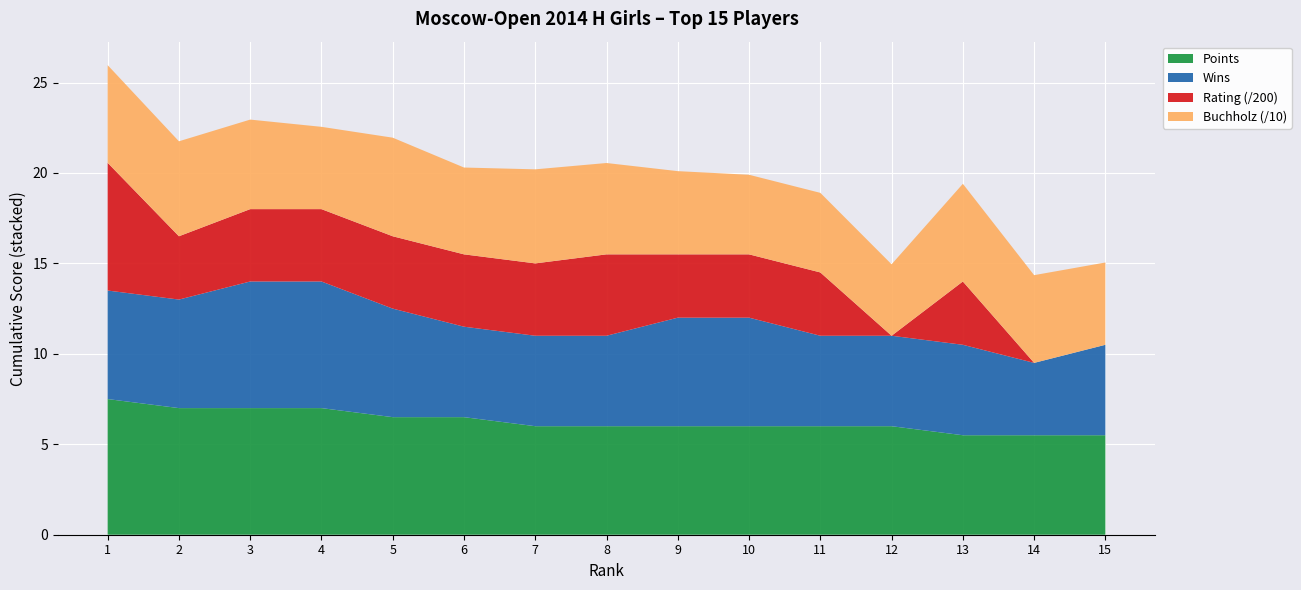

Reading left to right, list all the values displayed in this chart.

Points: 1=7.5	2=7.0	3=7.0	4=7.0	5=6.5	6=6.5	7=6.0	8=6.0	9=6.0	10=6.0	11=6.0	12=6.0	13=5.5	14=5.5	15=5.5
Buchholz: 1=54.0	2=52.5	3=49.5	4=45.5	5=54.5	6=48.0	7=52.0	8=50.5	9=46.0	10=44.0	11=44.0	12=39.5	13=54.0	14=48.5	15=45.5
Rating: 1=1412.0	2=700.0	3=800.0	4=800.0	5=800.0	6=800.0	7=800.0	8=900.0	9=700.0	10=700.0	11=700.0	12=0.0	13=700.0	14=0.0	15=0.0
Wins: 1=6.0	2=6.0	3=7.0	4=7.0	5=6.0	6=5.0	7=5.0	8=5.0	9=6.0	10=6.0	11=5.0	12=5.0	13=5.0	14=4.0	15=5.0